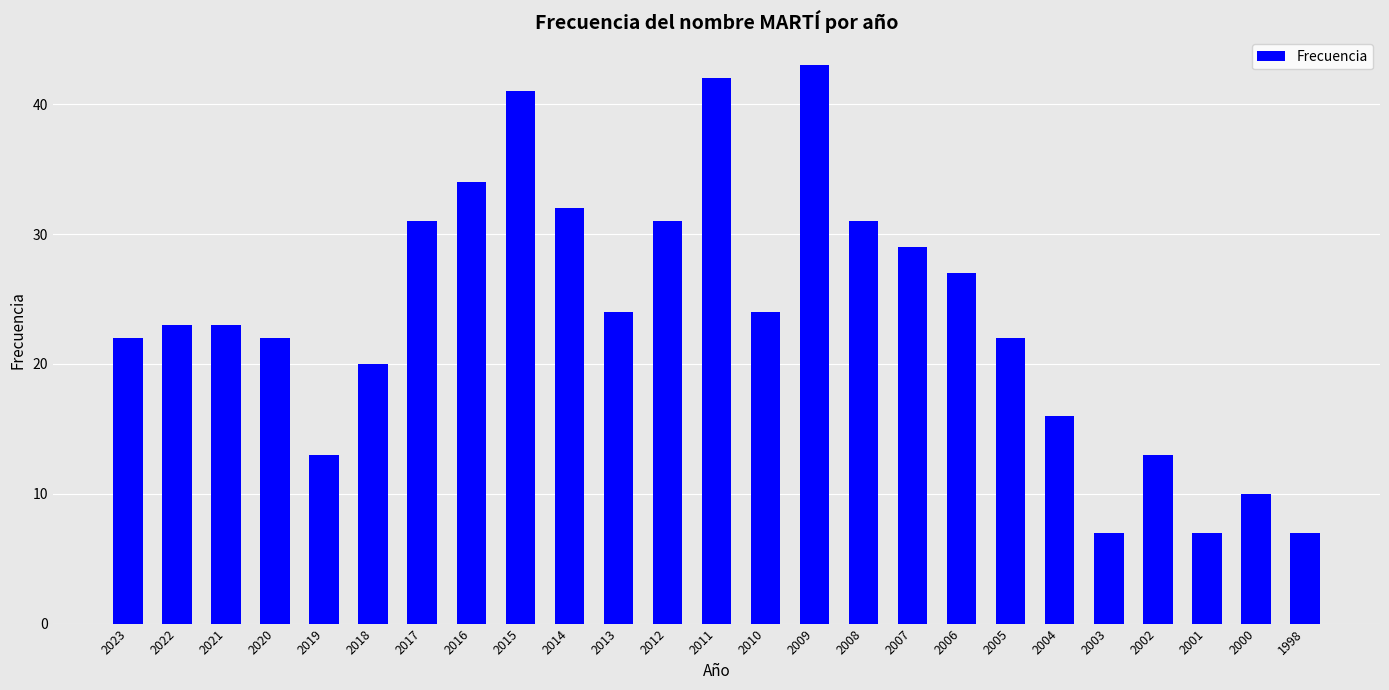

Reading right to left, what are all the values shown in this chart?

7	10	7	13	7	16	22	27	29	31	43	24	42	31	24	32	41	34	31	20	13	22	23	23	22